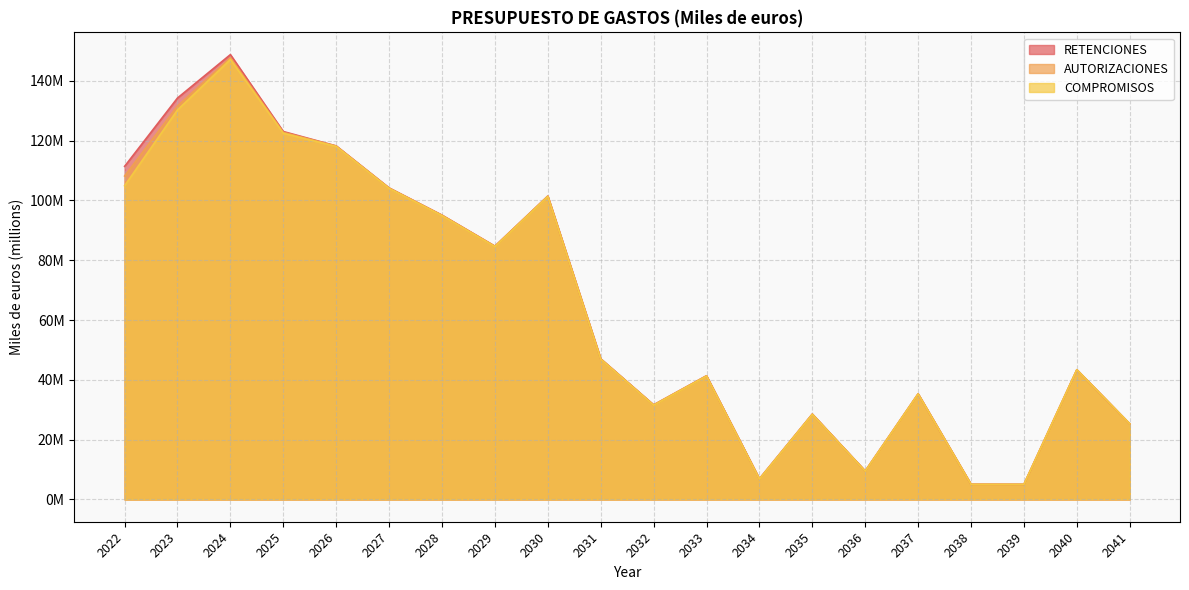

What is the difference between the second highest and minimum values in the RETENCIONES series?

129.2